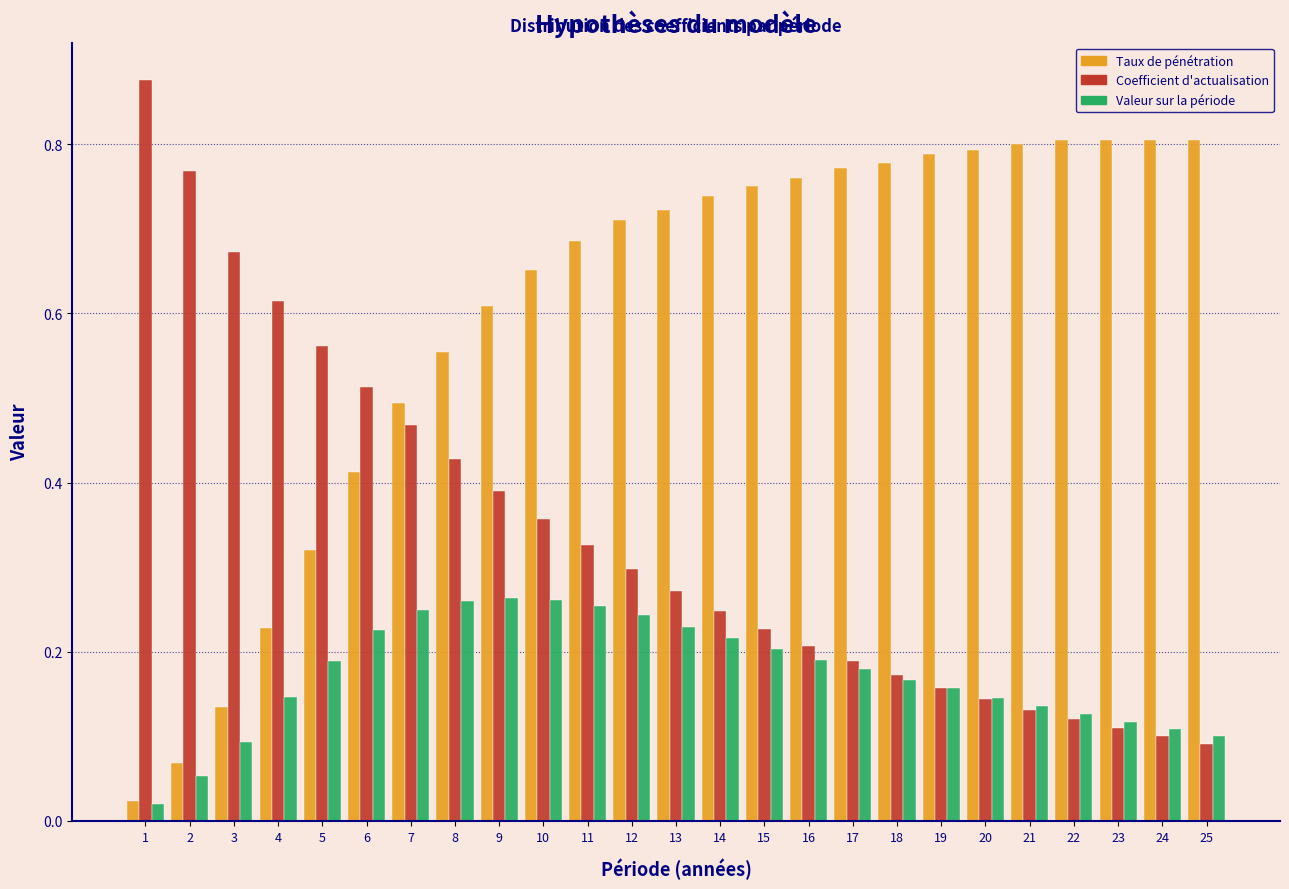

The value of Valeur sur la période at 4 is 0.2. True or false?

False